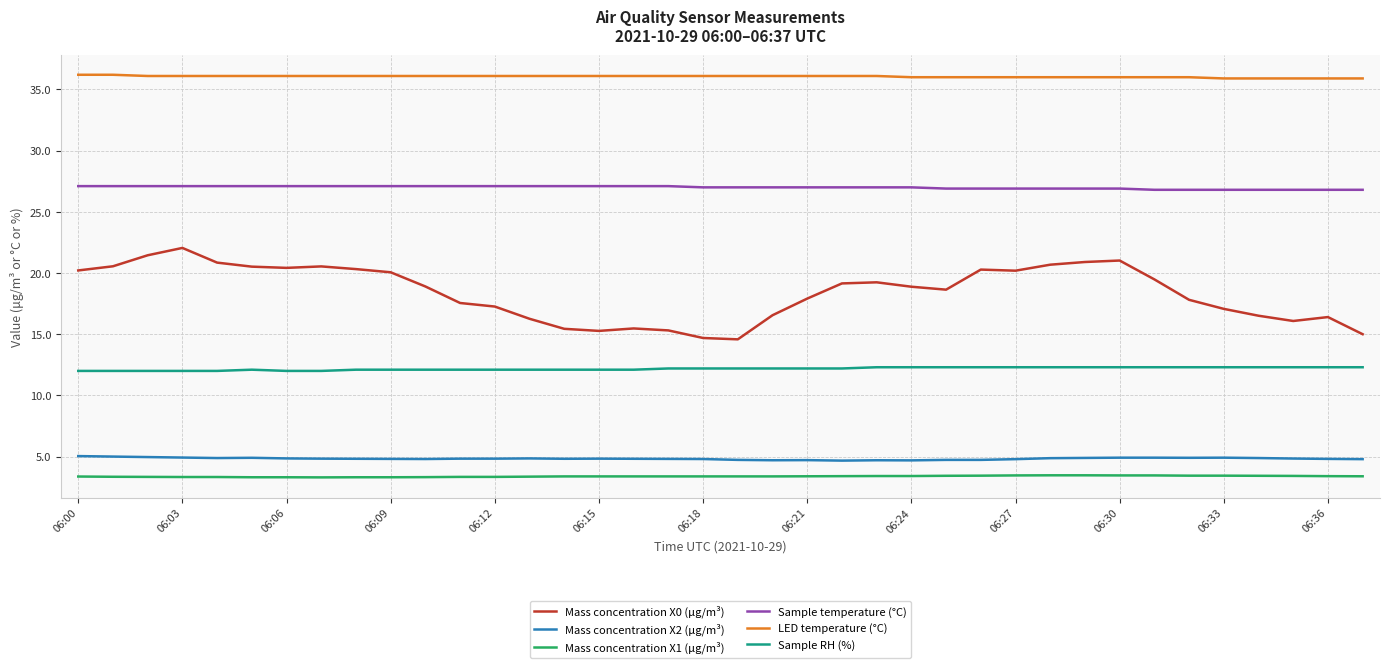

Which series has the widest spread of values?

Mass concentration X0 (μg/m³)